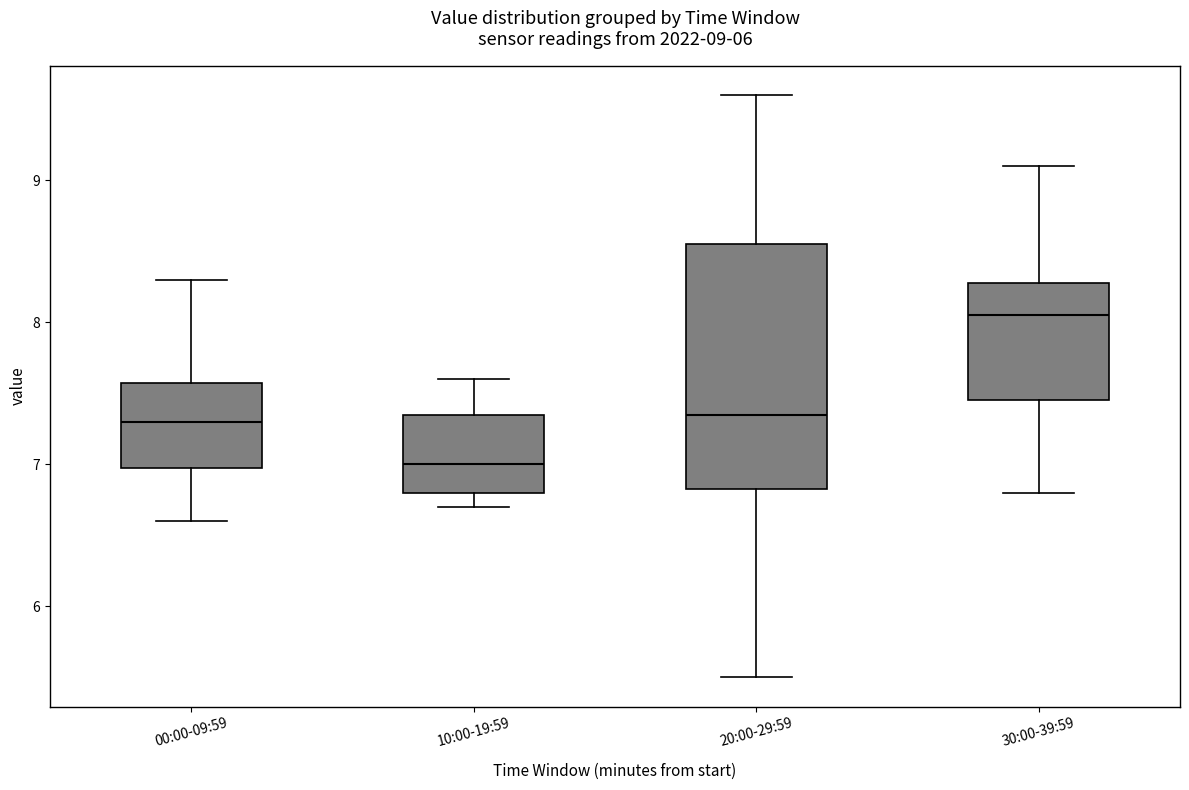

Comparing the boxes themselves (not the whiskers), which one is the tallest?

20:00-29:59